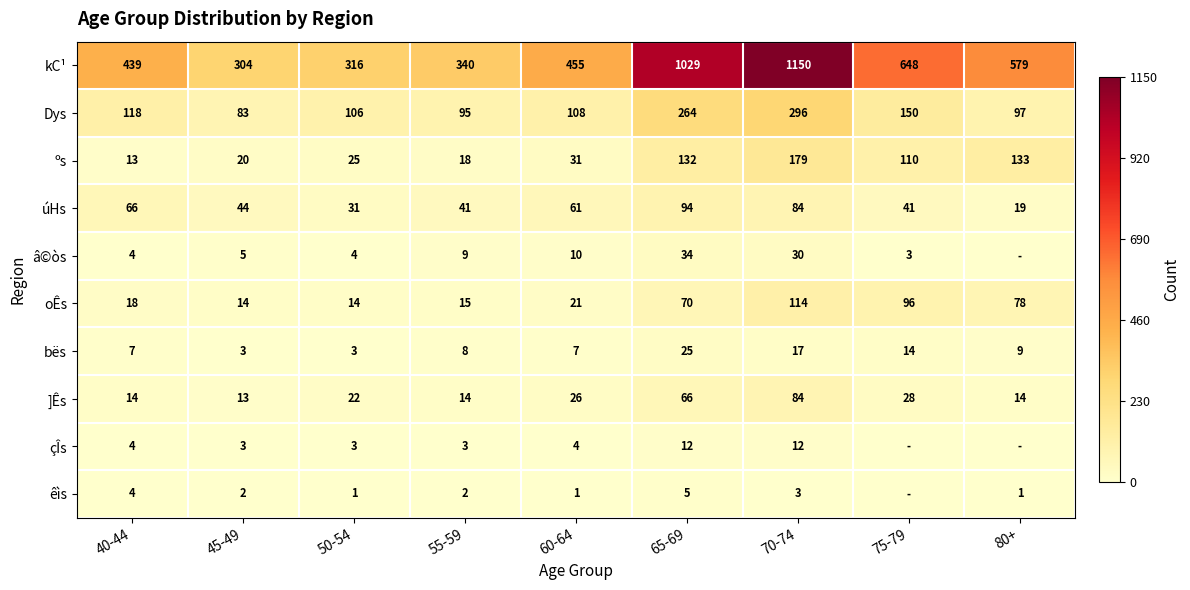

What is the average value of the bës series?

10